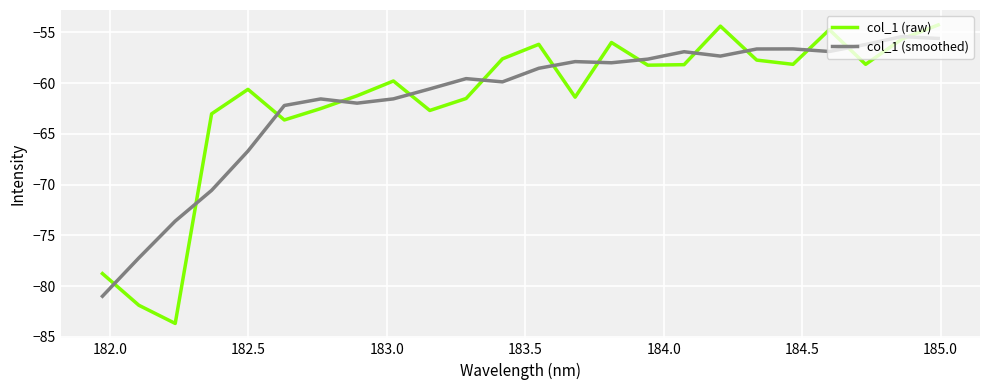

Which series has the widest spread of values?

col_1 (raw)